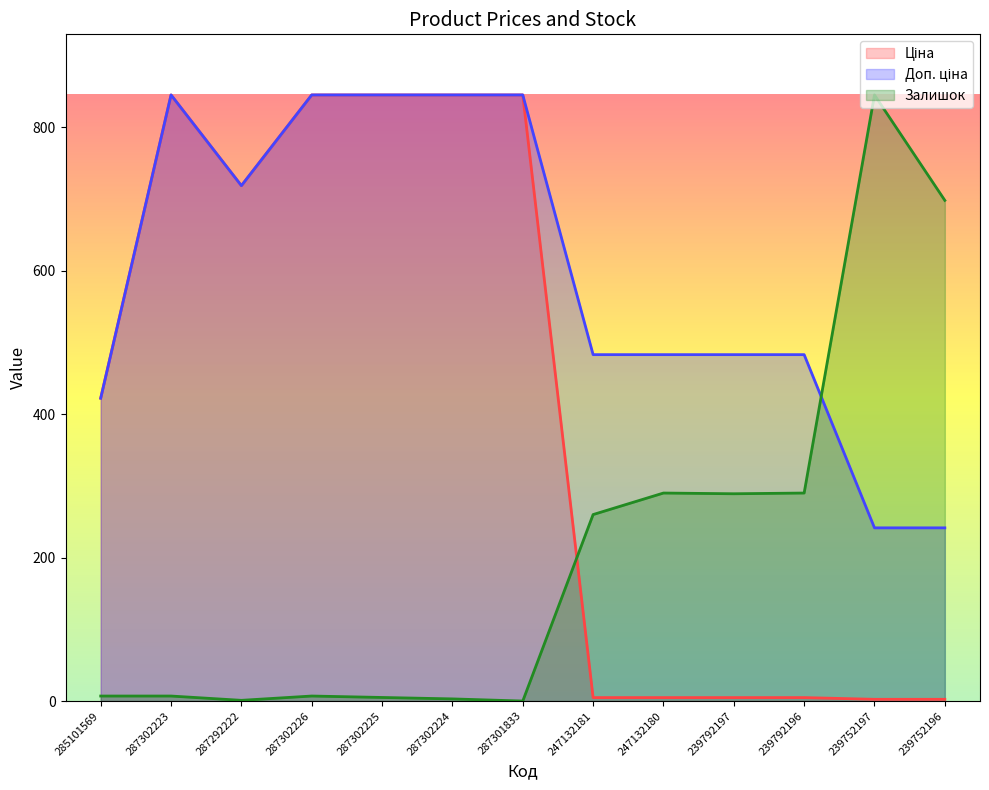

After their last crossing, which series has the higher values: Доп. ціна or Залишок?

Залишок